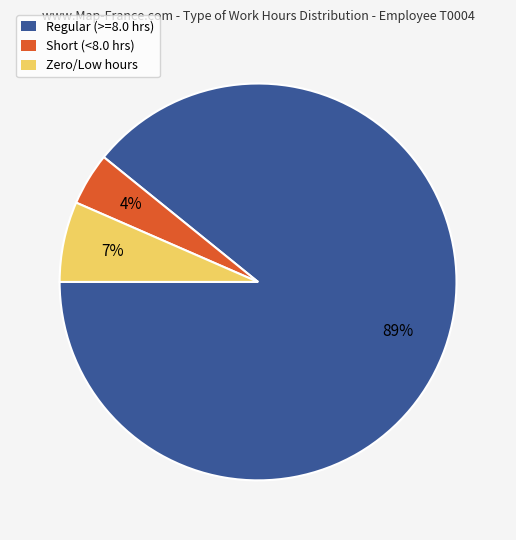

To the nearest percent, what is the difference between the largest and smallest slice percentages?

85%